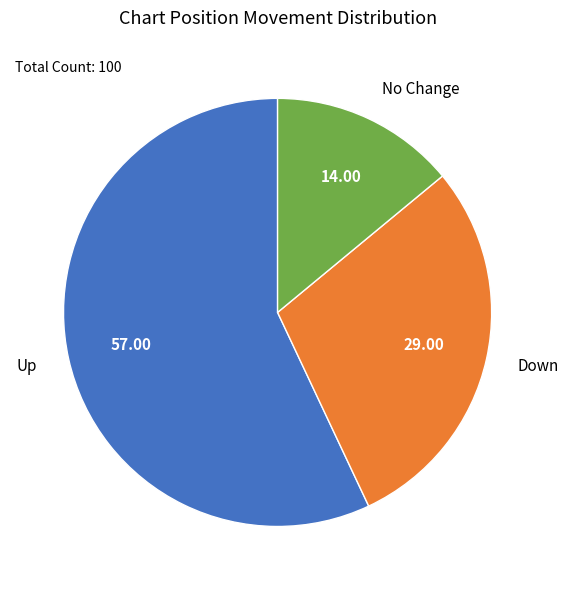

Between Down and No Change, which is larger?

Down